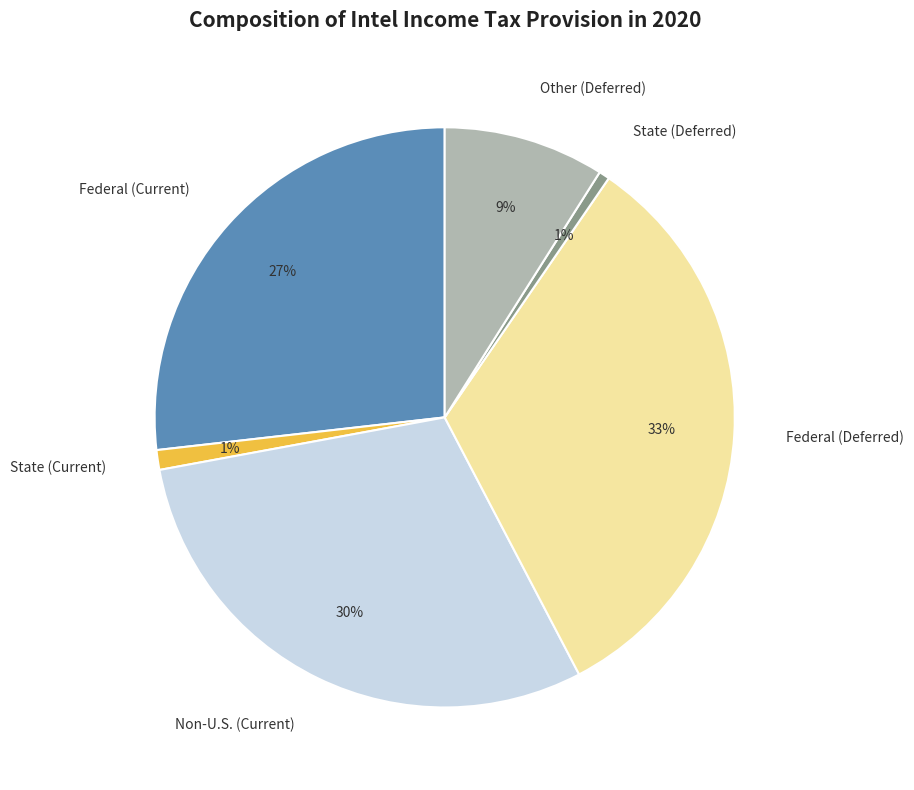

The Non-U.S. (Current) slice represents 43% of the pie. True or false?

False